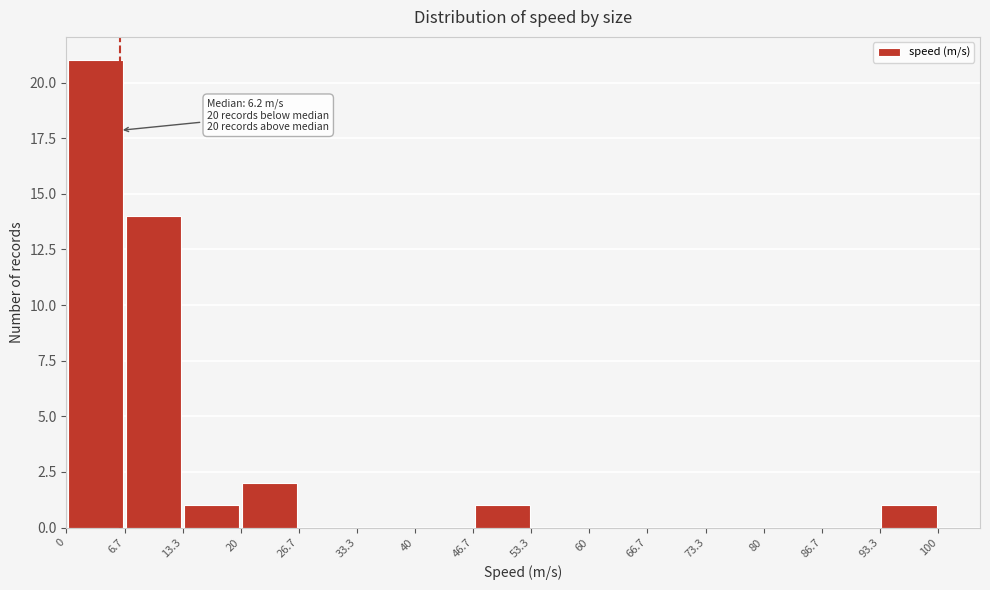

Which range on the x-axis has the tallest bar?

0 to 6.7